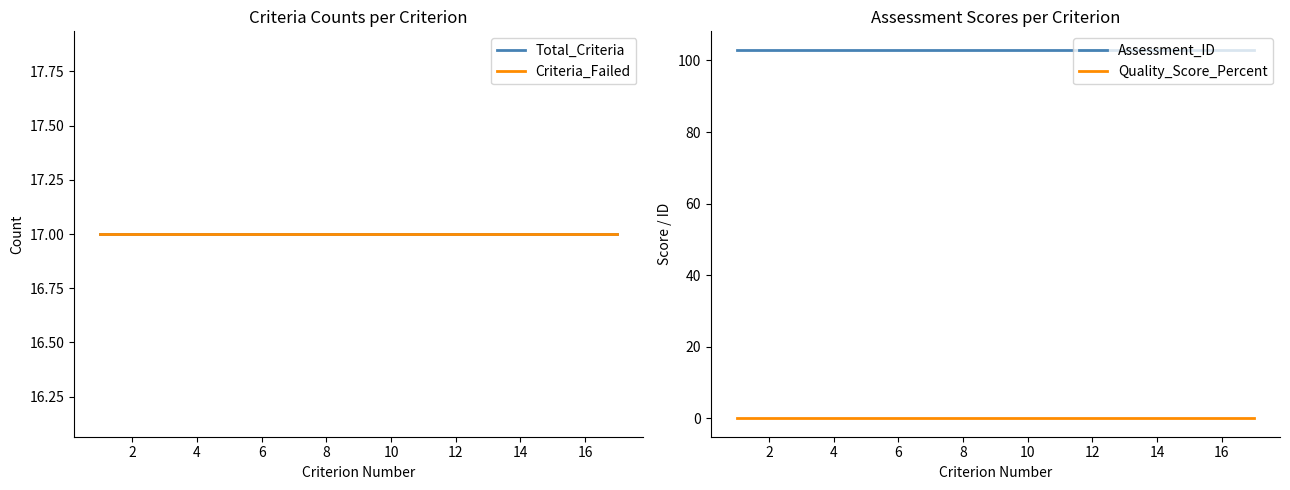

True or false: Assessment_ID and Total_Criteria intersect in this chart.

False